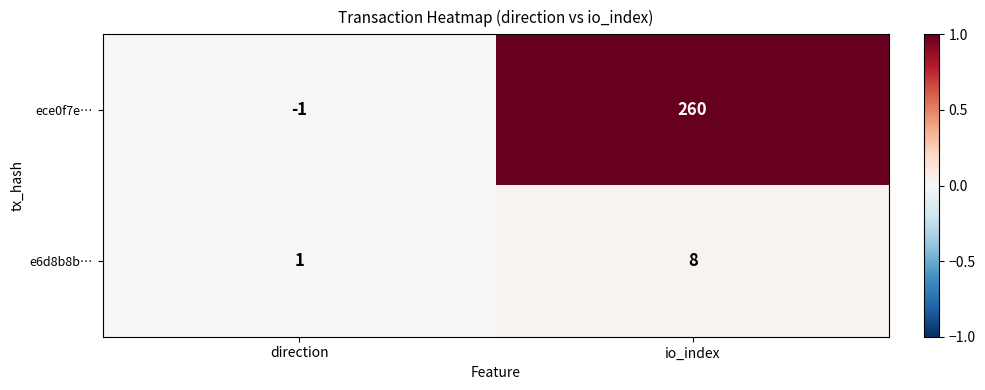

Between direction and io_index, which series saw the biggest shift?

ece0f7e…